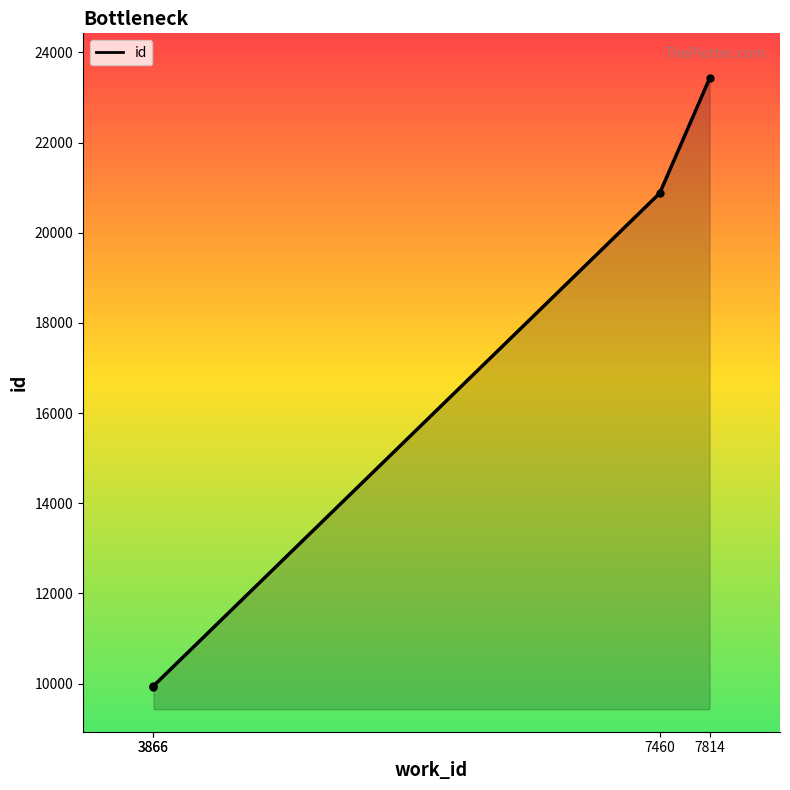

The value at 3866 is 5945. True or false?

False